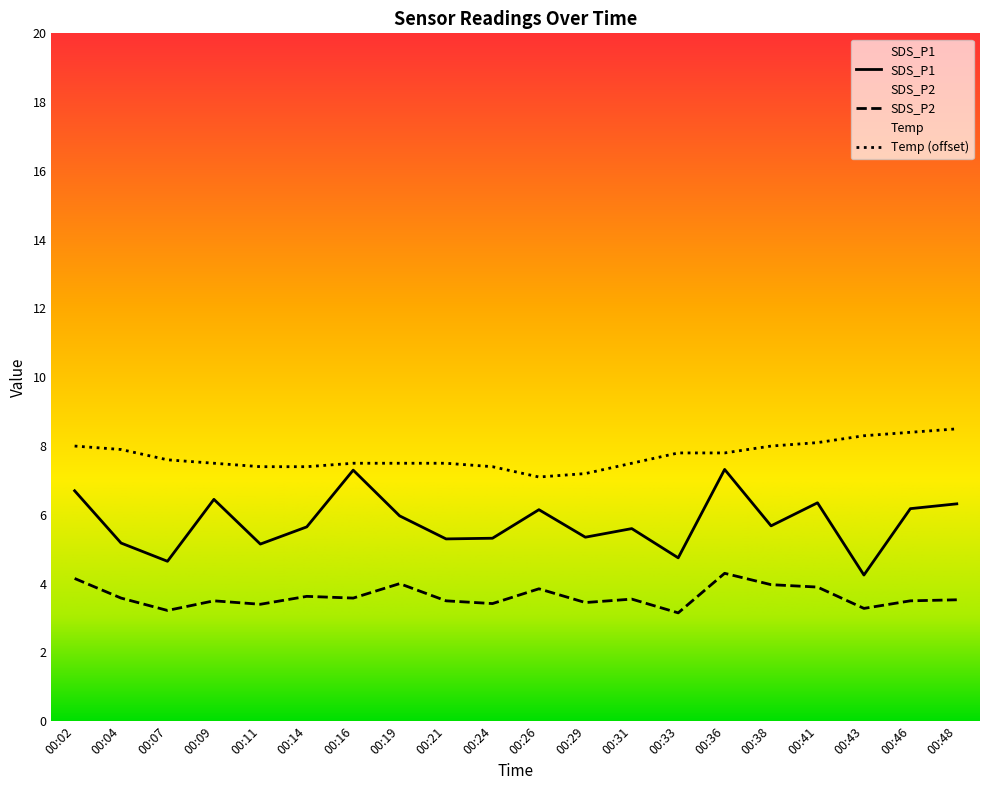

Reading right to left, extract all data points from this chart.

SDS_P1: 00:48=6.3	00:46=6.2	00:43=4.2	00:41=6.3	00:38=5.7	00:36=7.3	00:33=4.8	00:31=5.6	00:29=5.3	00:26=6.2	00:24=5.3	00:21=5.3	00:19=6.0	00:16=7.3	00:14=5.7	00:11=5.2	00:09=6.5	00:07=4.7	00:04=5.2	00:02=6.7
SDS_P2: 00:48=3.5	00:46=3.5	00:43=3.3	00:41=3.9	00:38=4.0	00:36=4.3	00:33=3.1	00:31=3.5	00:29=3.5	00:26=3.9	00:24=3.4	00:21=3.5	00:19=4.0	00:16=3.6	00:14=3.6	00:11=3.4	00:09=3.5	00:07=3.2	00:04=3.6	00:02=4.2
Temp: 00:48=8.5	00:46=8.4	00:43=8.3	00:41=8.1	00:38=8.0	00:36=7.8	00:33=7.8	00:31=7.5	00:29=7.2	00:26=7.1	00:24=7.4	00:21=7.5	00:19=7.5	00:16=7.5	00:14=7.4	00:11=7.4	00:09=7.5	00:07=7.6	00:04=7.9	00:02=8.0